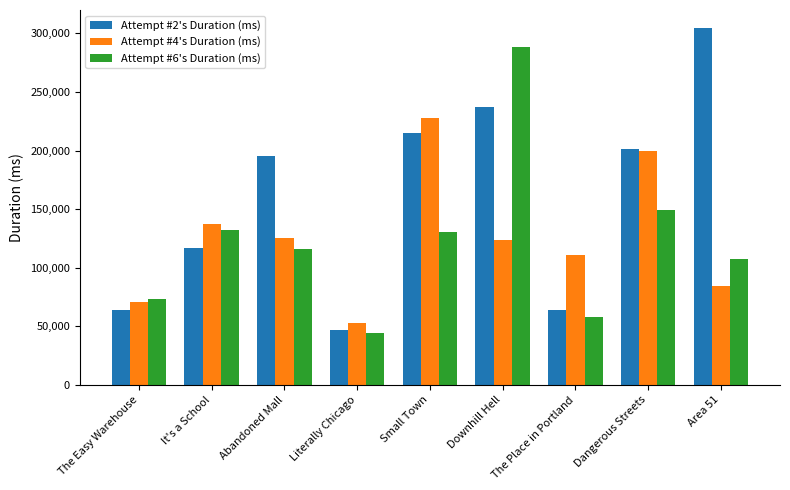

What is the value of the Attempt #2's Duration (ms) bar at the 4th from the left?

46678